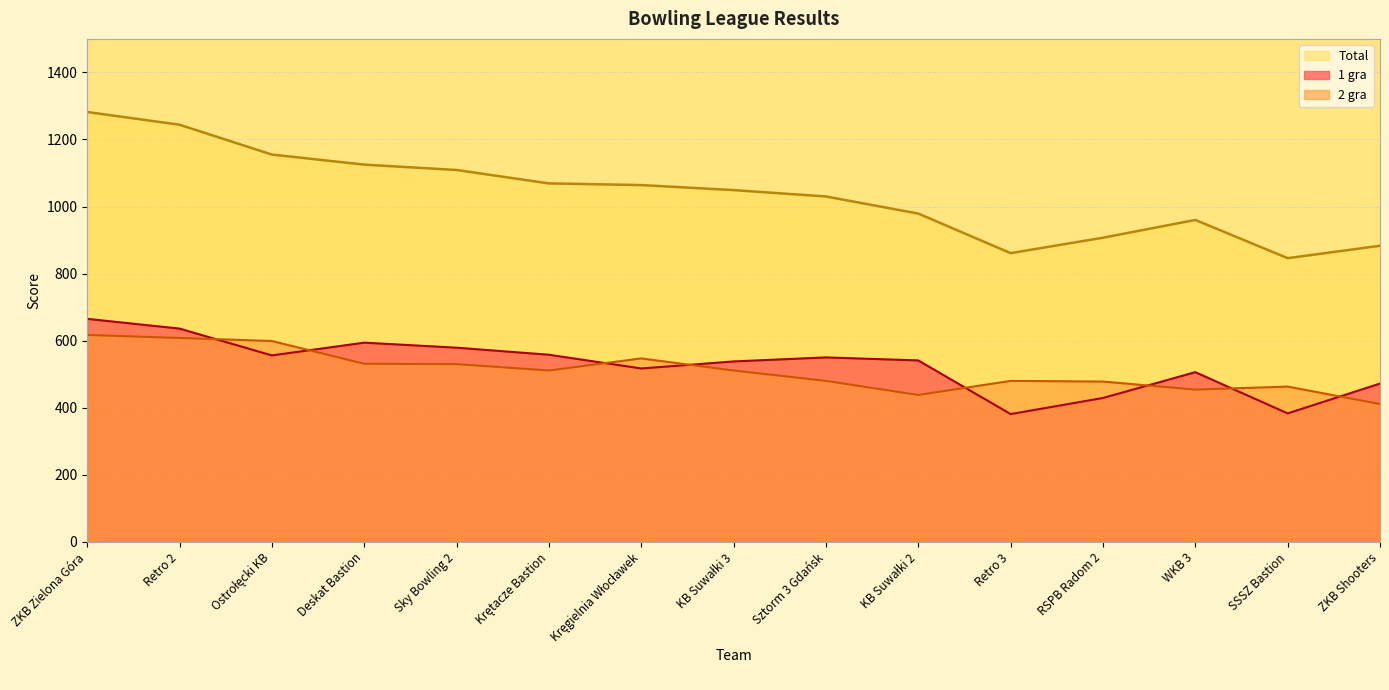

How many categories are shown in the chart?

15